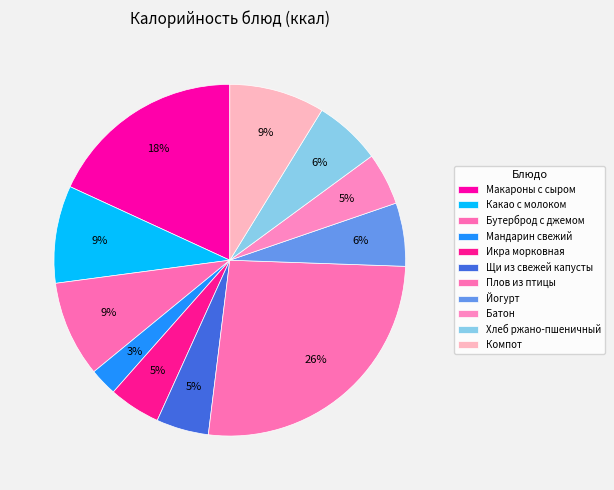

How many slices are in this pie chart?

11